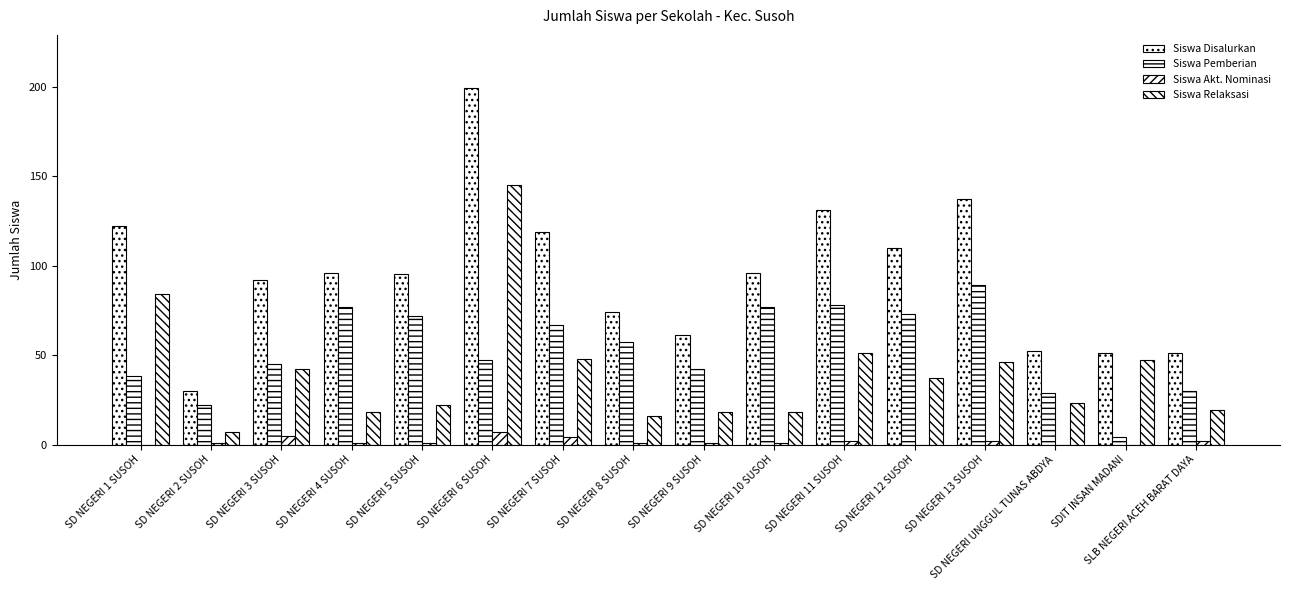

How many distinct data groups are displayed?

4